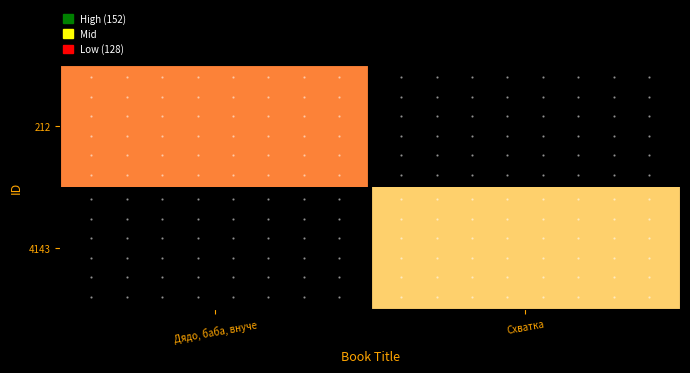

Is it true that 212 equals 45 at Дядо, баба, внуче?

False